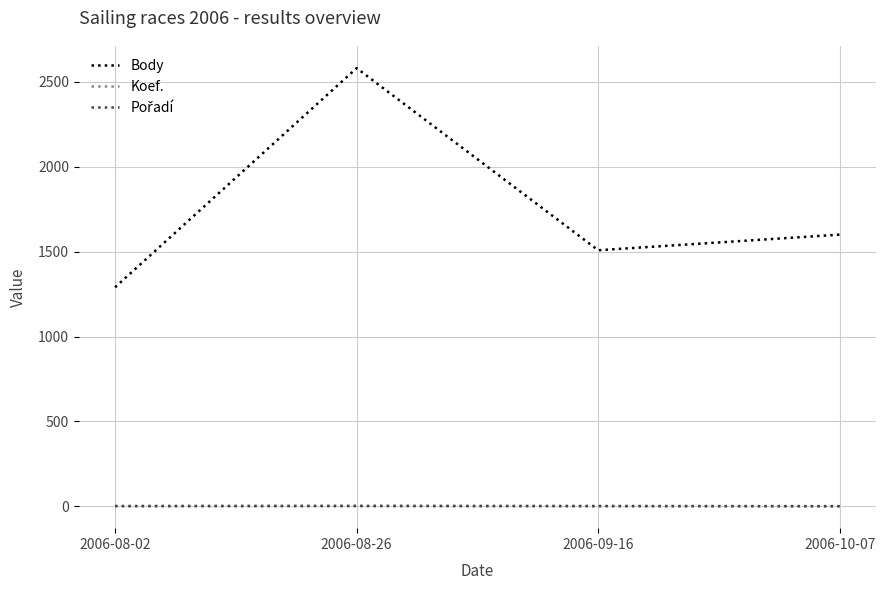

How many lines are shown in the chart?

3